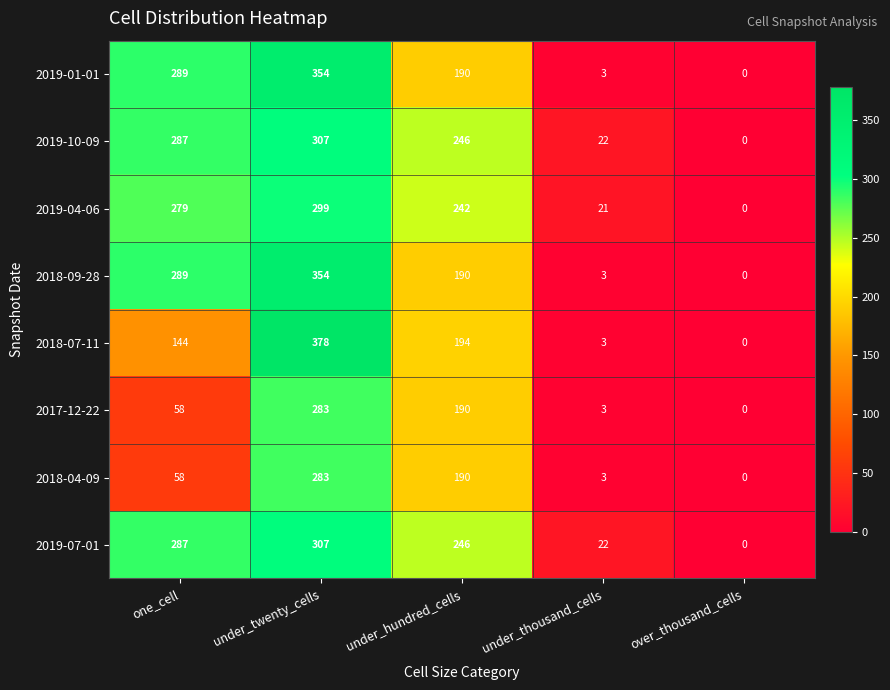

At which category is the sum across all series the highest?

under_twenty_cells